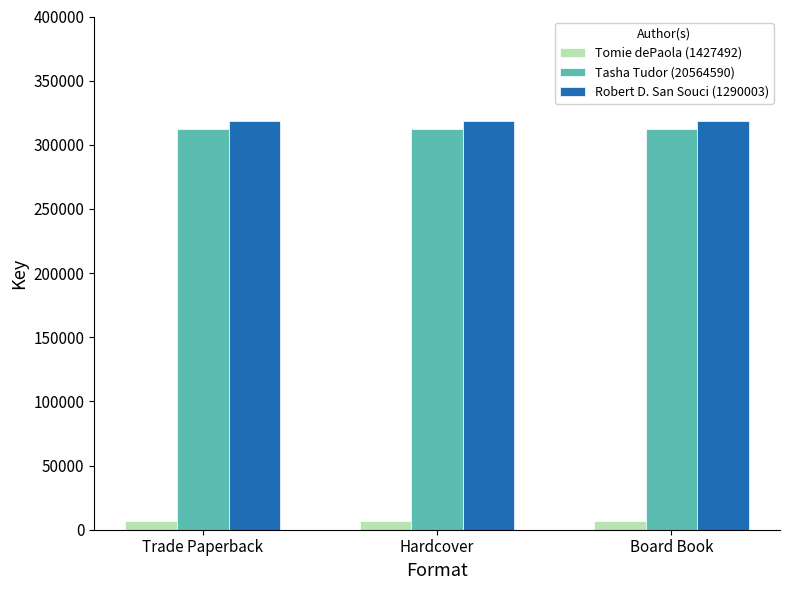

What is the greatest value displayed?

318324